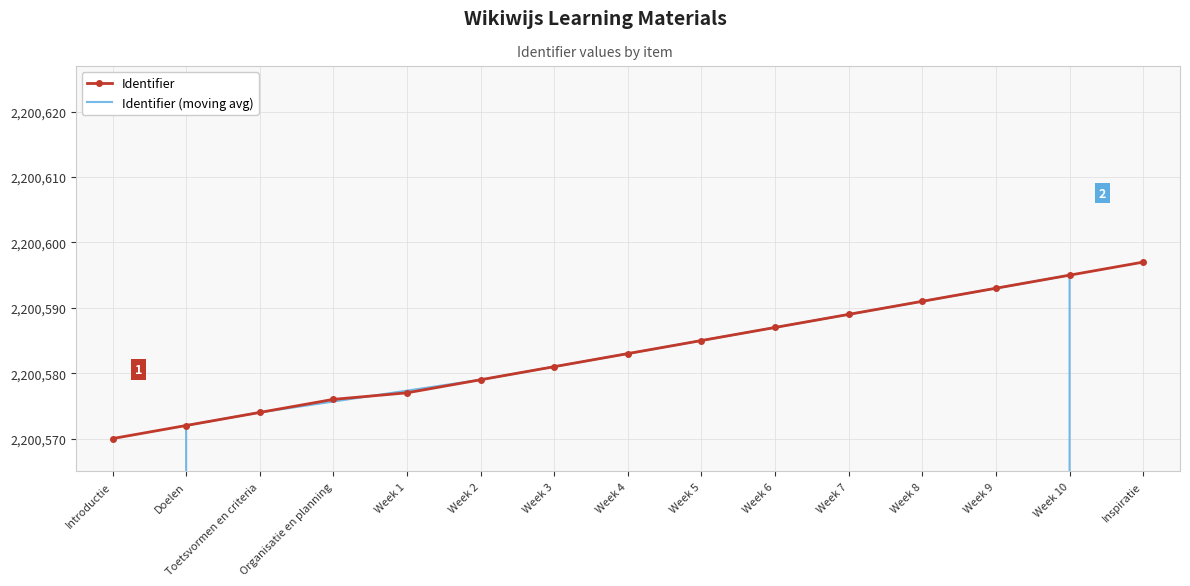

True or false: Identifier has a value of 2958584.4 at Week 9.

False